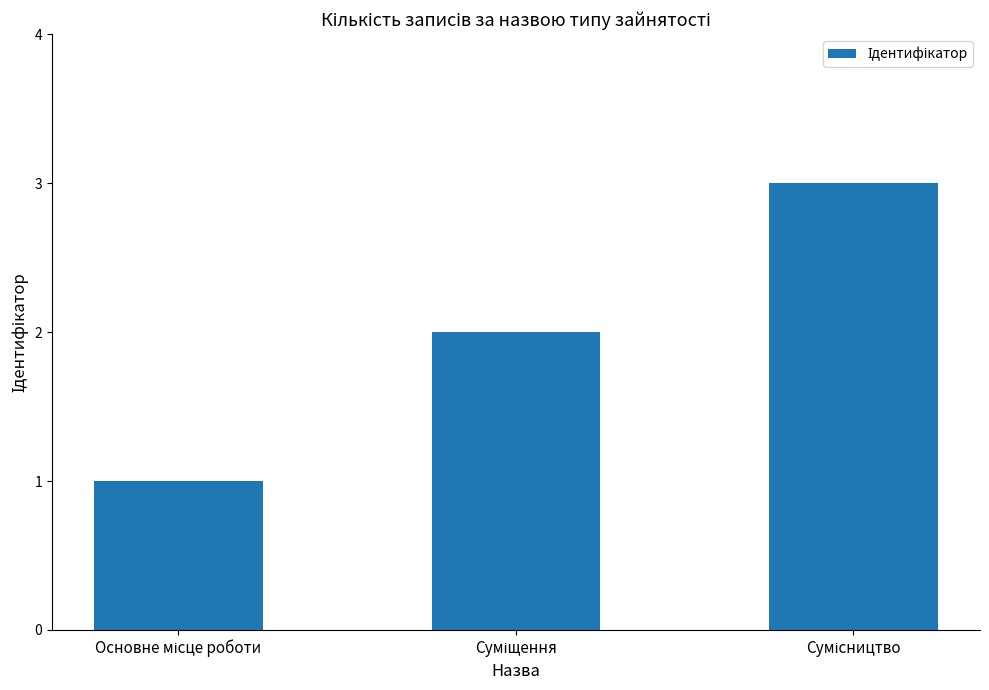

What is the maximum value shown in the chart?

3